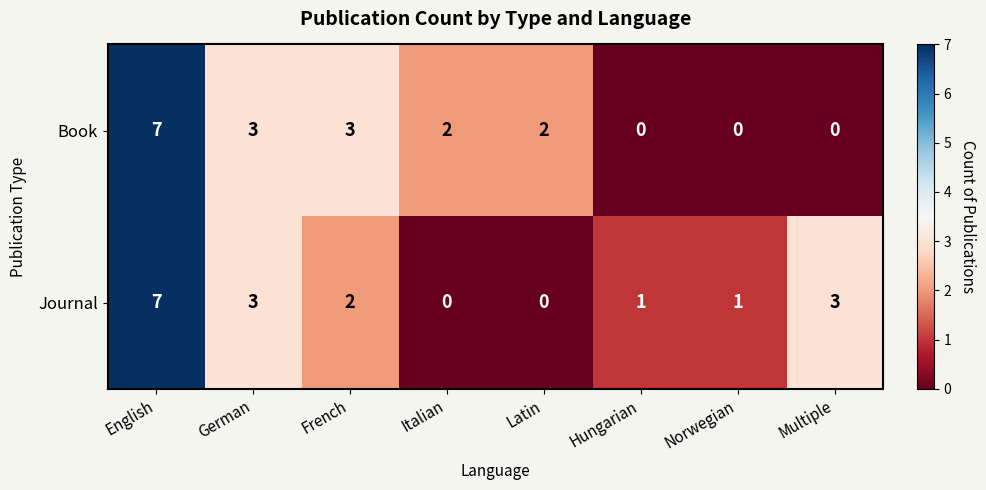

What is the difference between the maximum and second lowest values in the Book series?

7